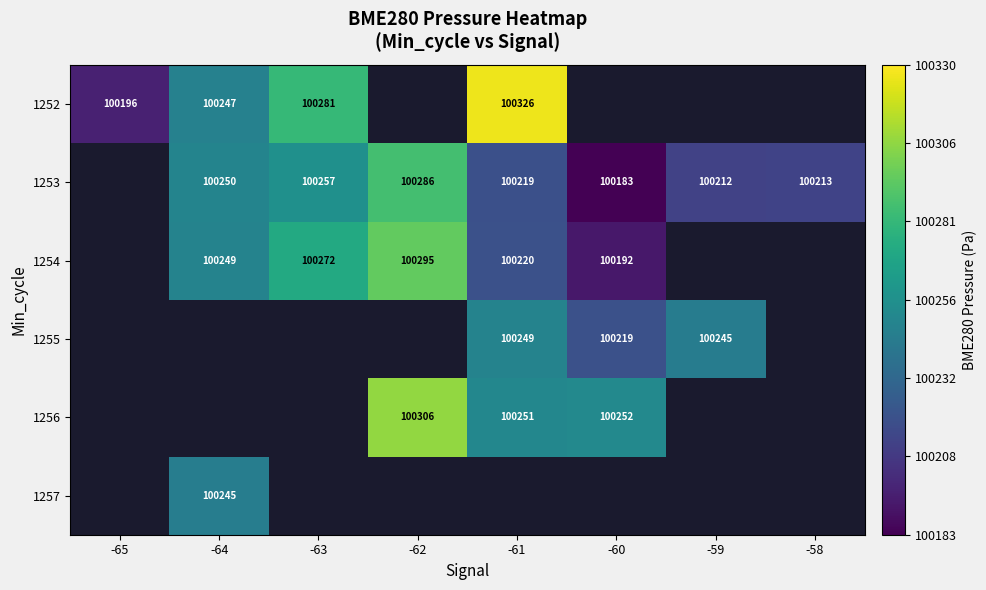

Is the value of 1252 at -65 greater than the value of 1253 at -58?

No